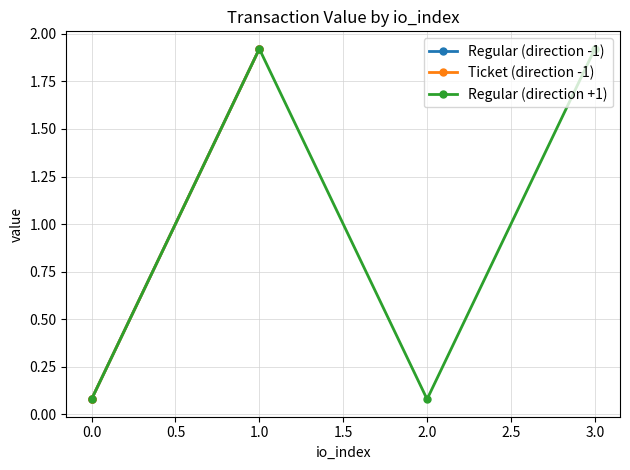

What is the greatest value displayed?

1.9